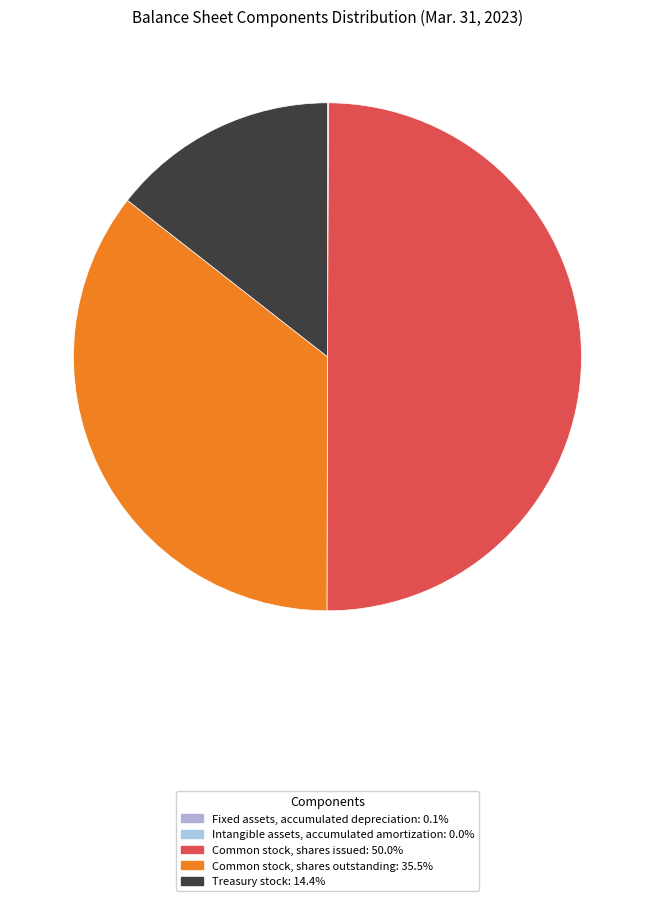

To the nearest percent, what is the average slice percentage?

20%